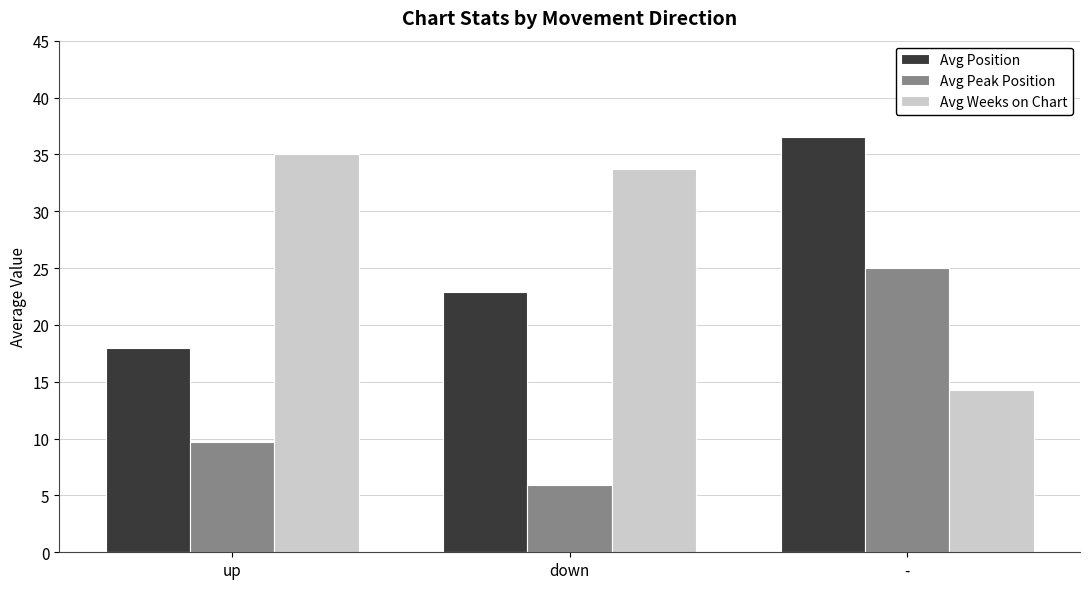

How many values in the Avg Weeks on Chart series are below 33?

1